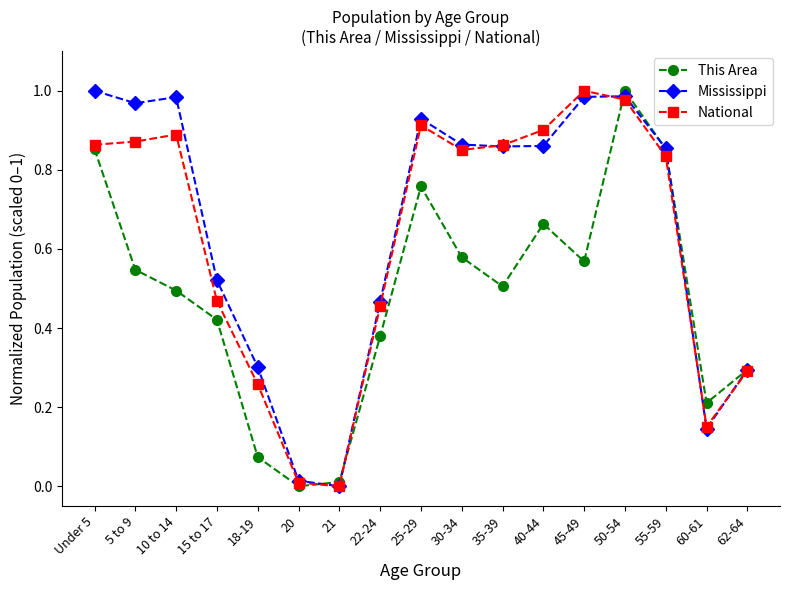

True or false: National has more than 2 interior local peaks.

True